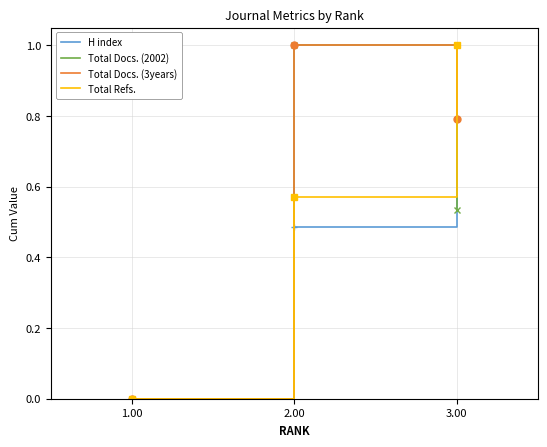

True or false: Total Refs. has a value of -0.5 at 1.00.

False